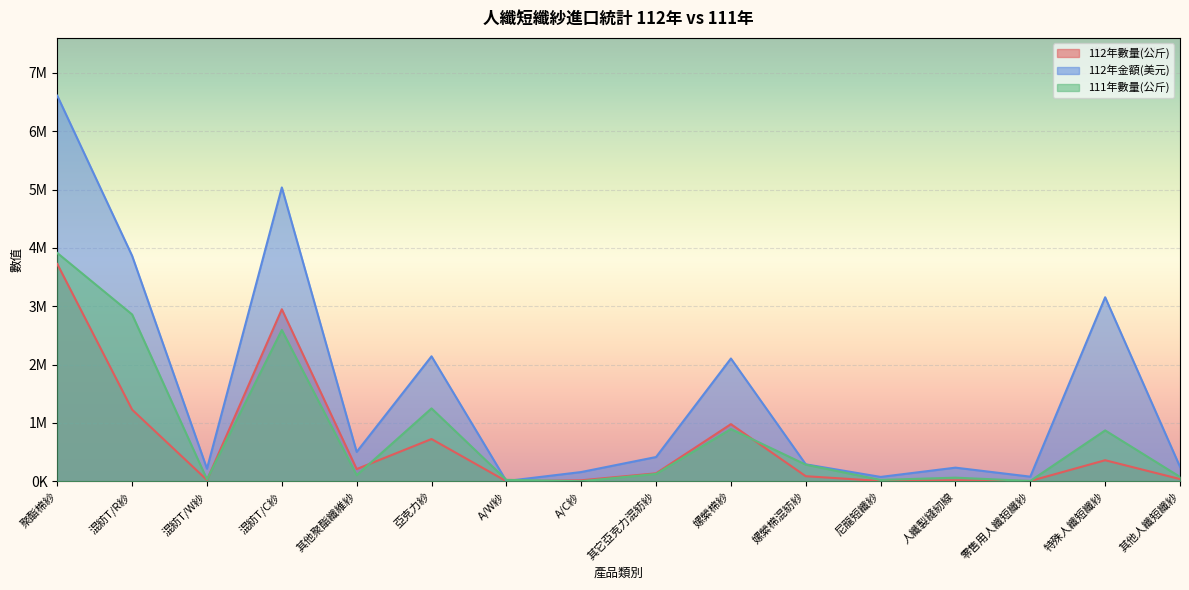

Which series ends up on top after the final intersection of 112年數量(公斤) and 111年數量(公斤)?

111年數量(公斤)